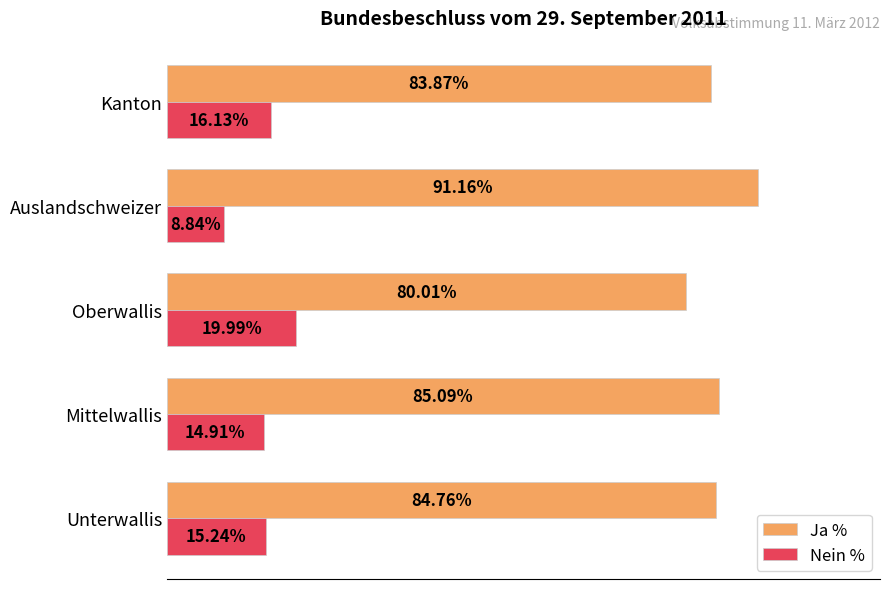

Rank the categories by Ja % value from highest to lowest.

Auslandschweizer, Mittelwallis, Unterwallis, Kanton, Oberwallis